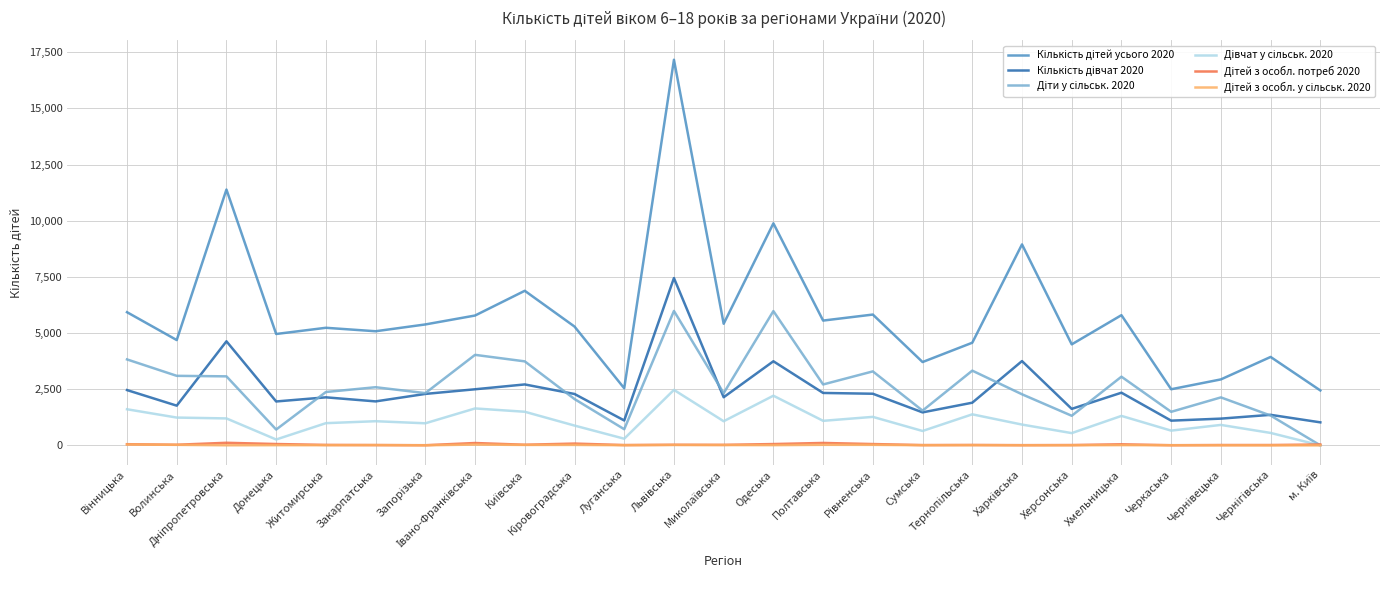

Which series has the largest total across all categories?

Кількість дітей усього 2020